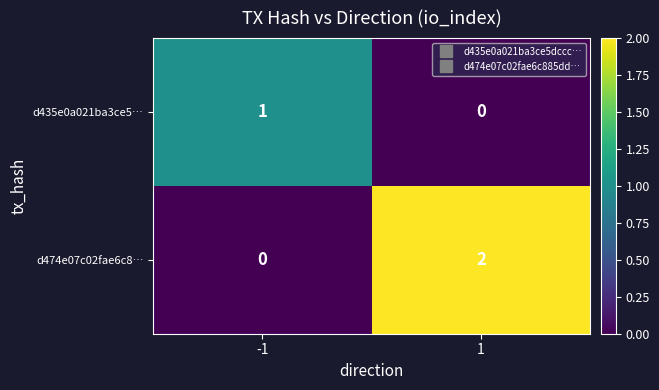

List the labels in order of d435e0a021ba3ce5… value, smallest first.

1, -1